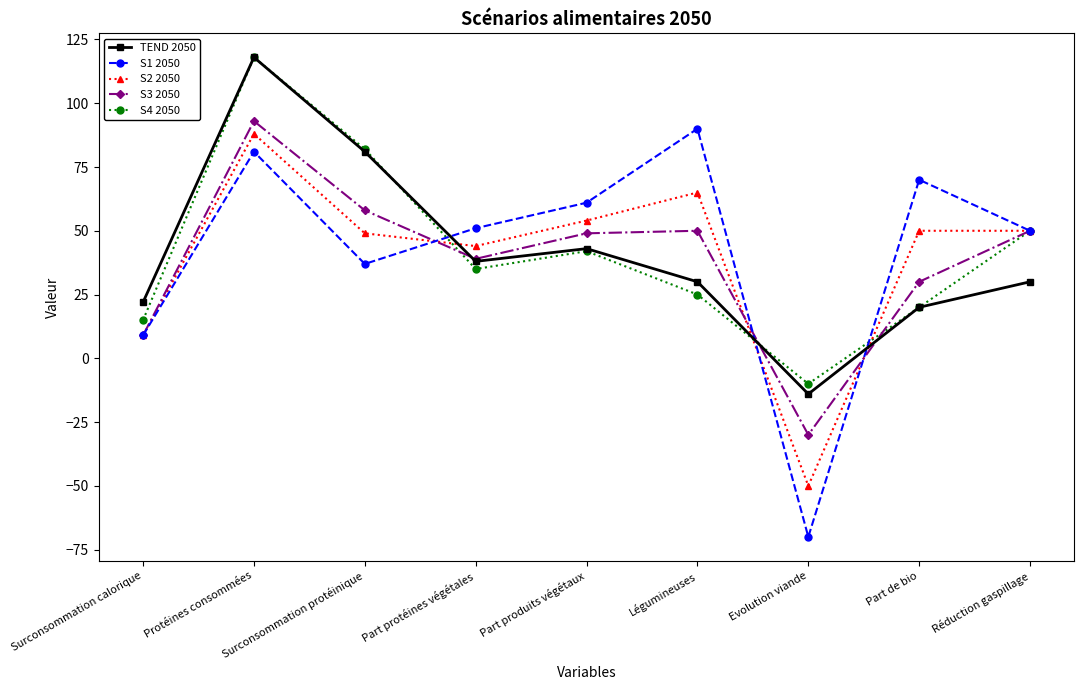

How many data points does each series have?

9